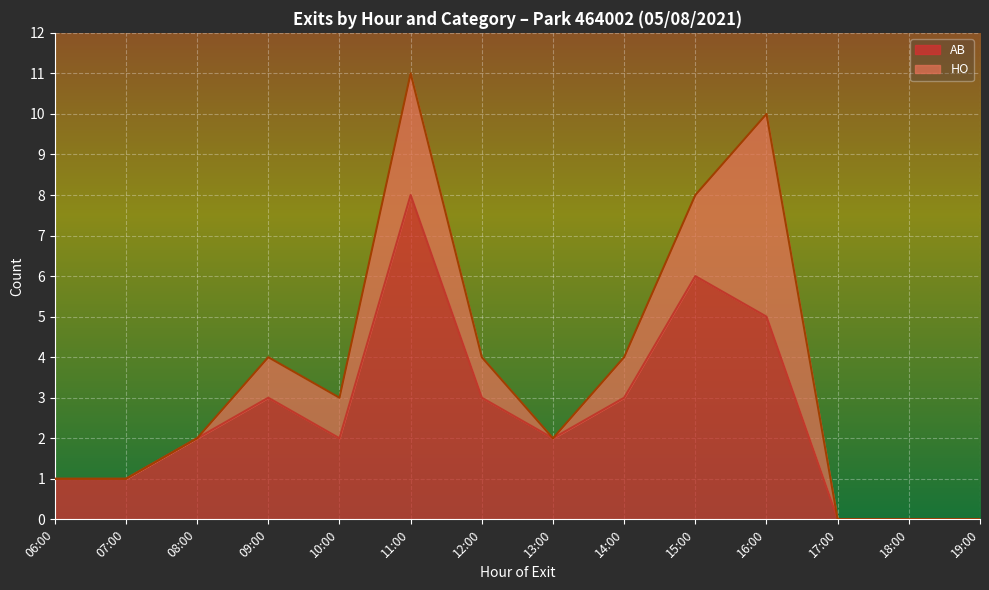

Is it true that AB equals 0 at 18:00?

True